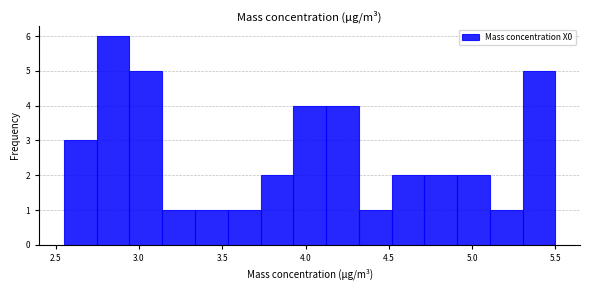

Around what value on the x-axis is the tallest bar? Give the approximate position of its centre, as read against the axis.

2.85